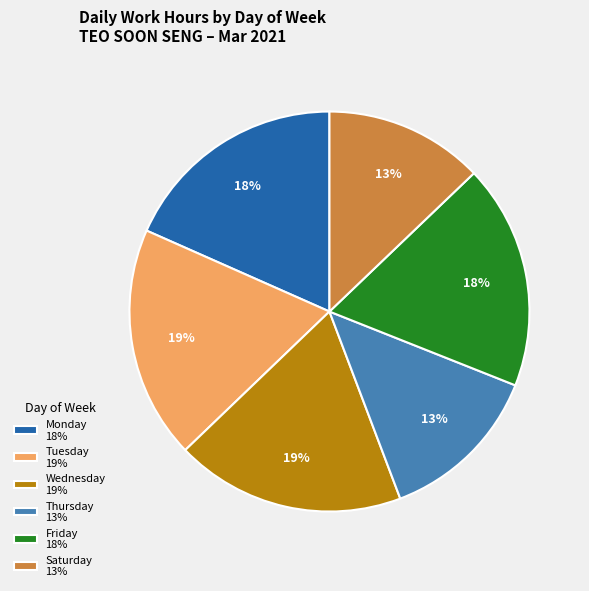

To the nearest percent, what portion does Tuesday 19% represent?

19%